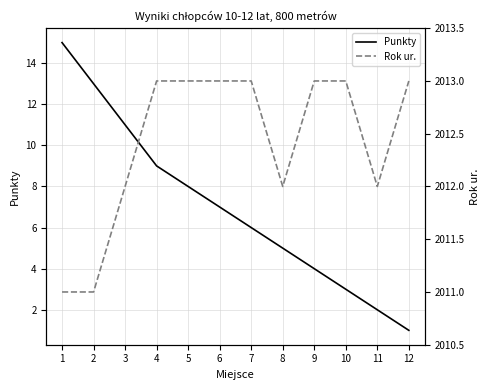

At 5, list the series in order from smallest to largest.

Punkty, Rok ur.